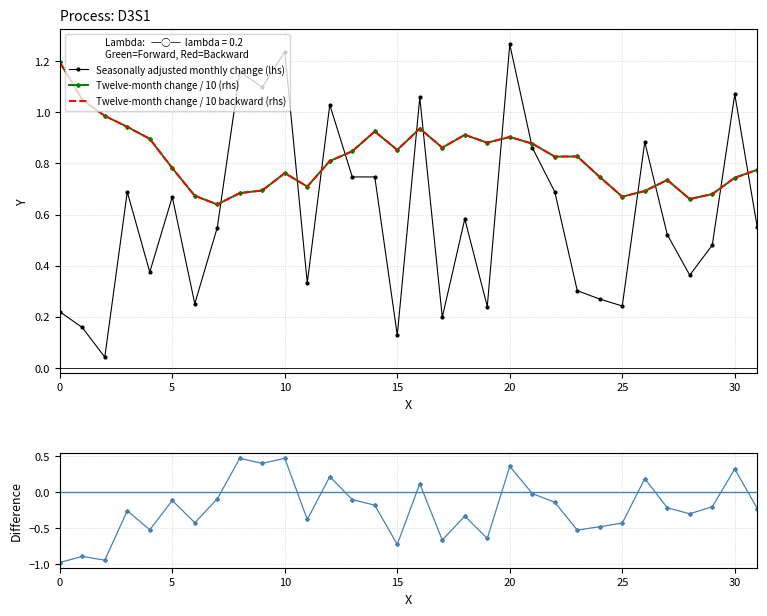

True or false: Twelve-month change / 10 (rhs) and Twelve-month change / 10 backward (rhs) cross at least once.

False